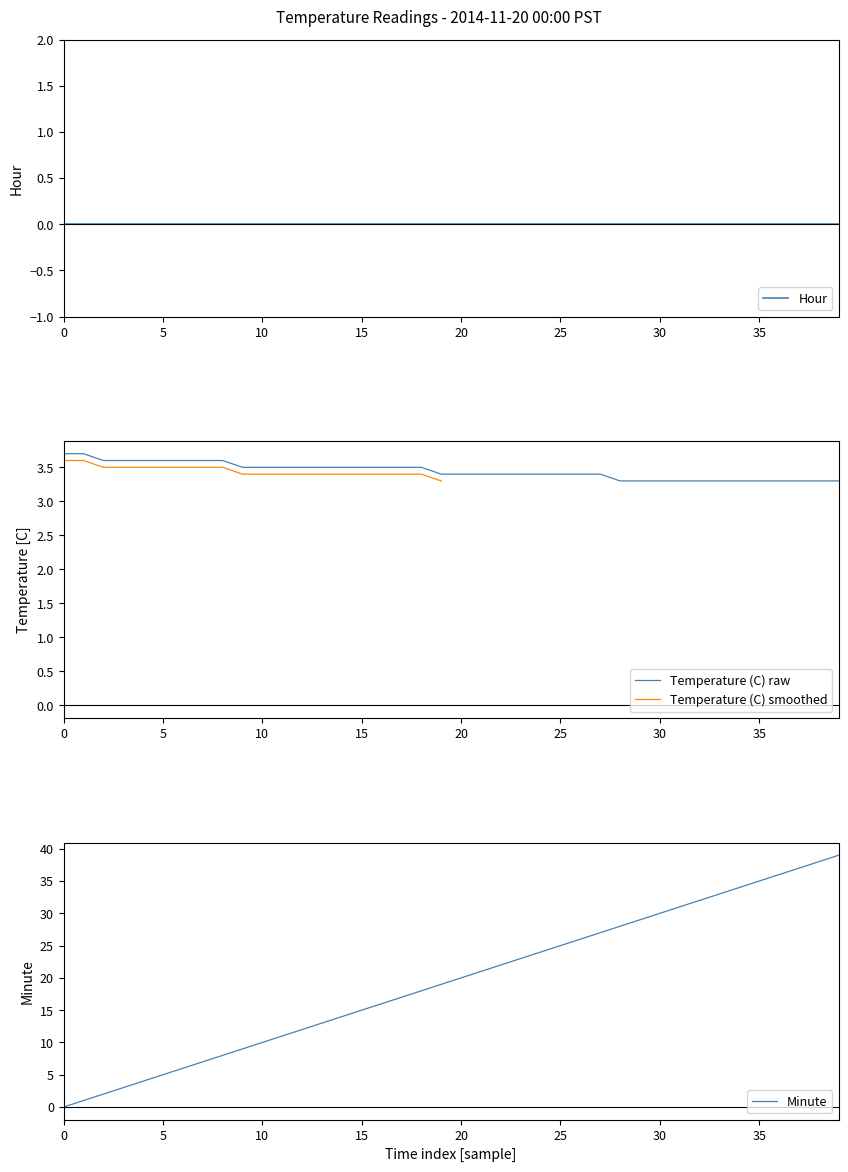

What is the minimum value for Temperature (C) raw?

3.3